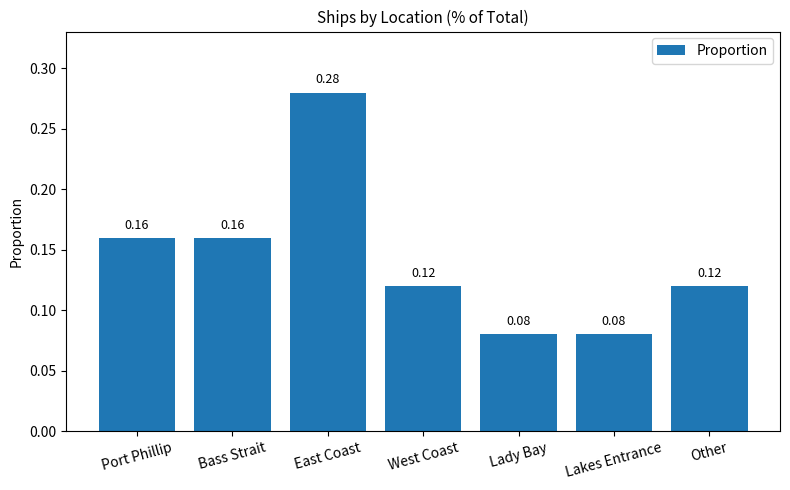

How many bars are there in total?

7